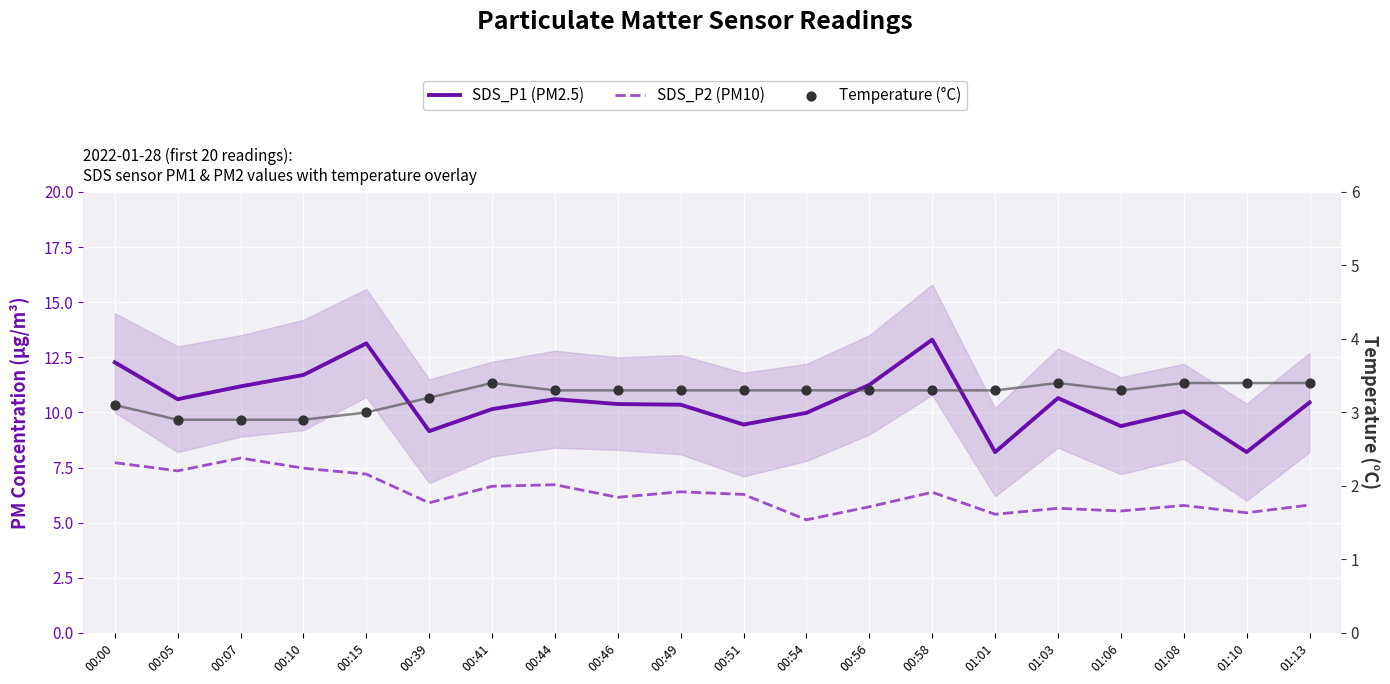

What is the total value across all series at 00:05?

20.8